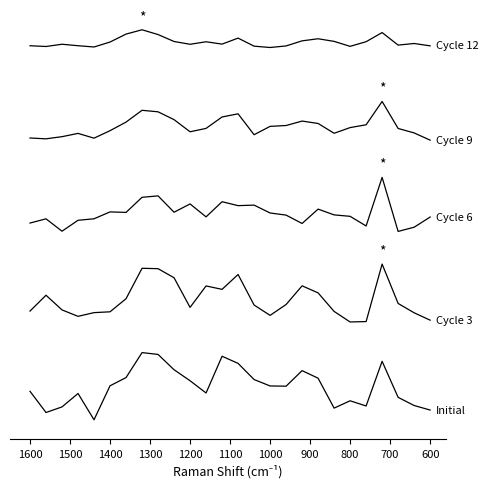

The value of Initial at 1200 is 0.1. True or false?

True